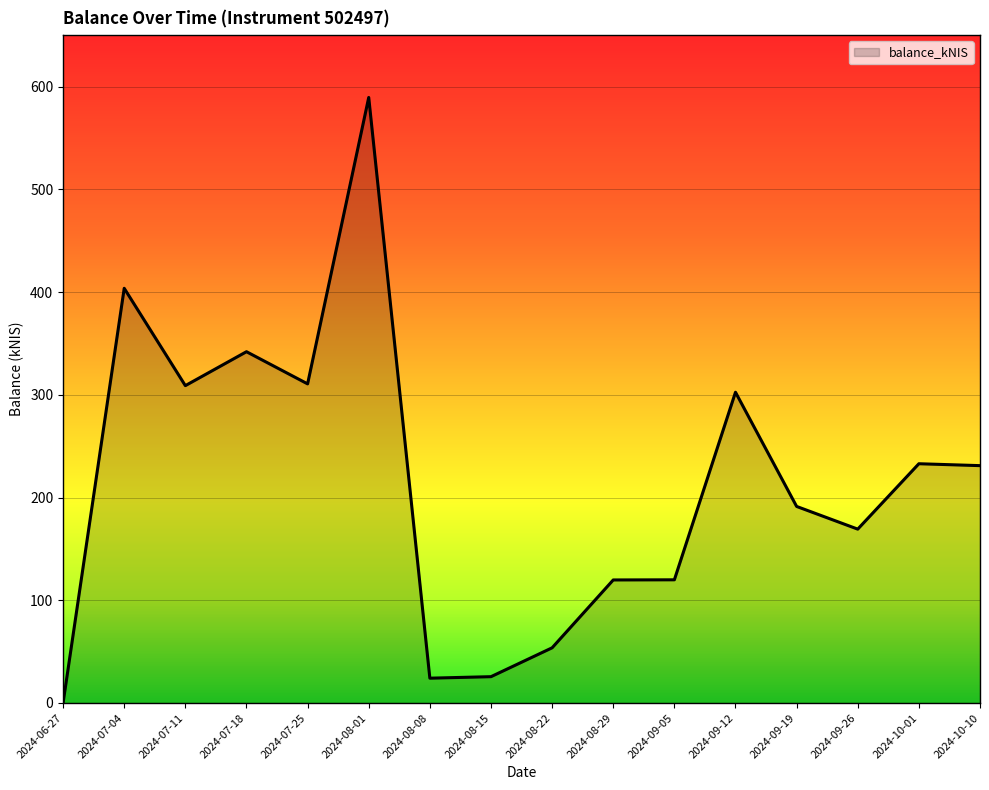

What is the difference between the maximum and minimum values?

589.2